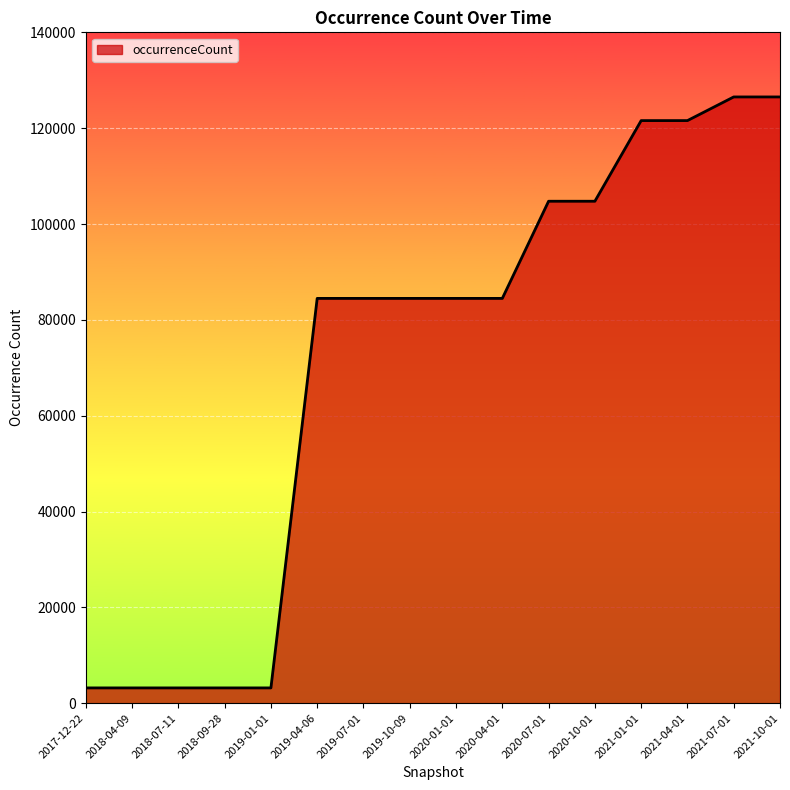

How many lines are shown in the chart?

1